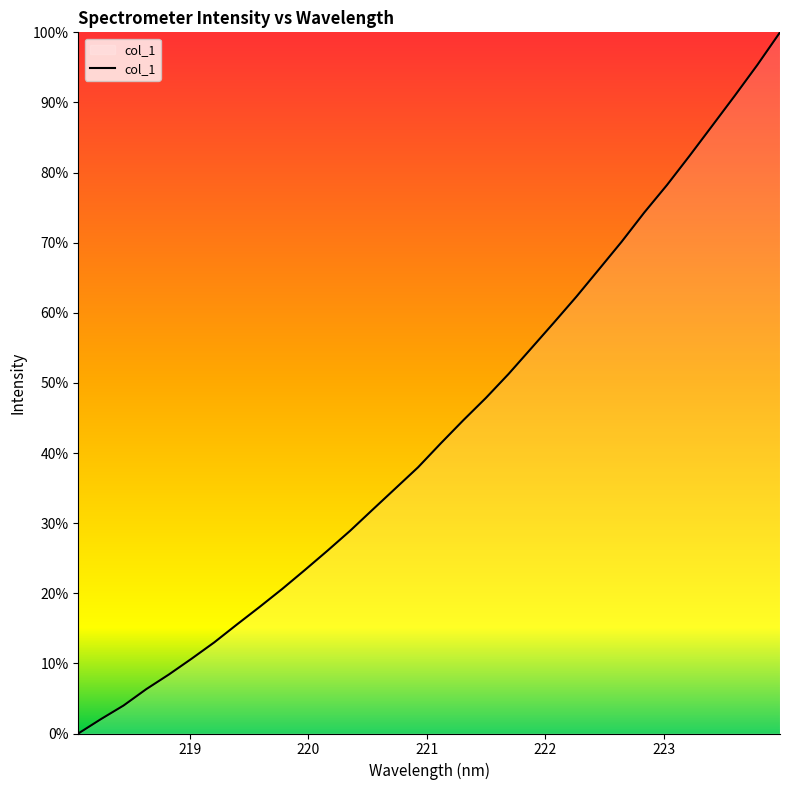

What is the maximum value shown in the chart?

100.0